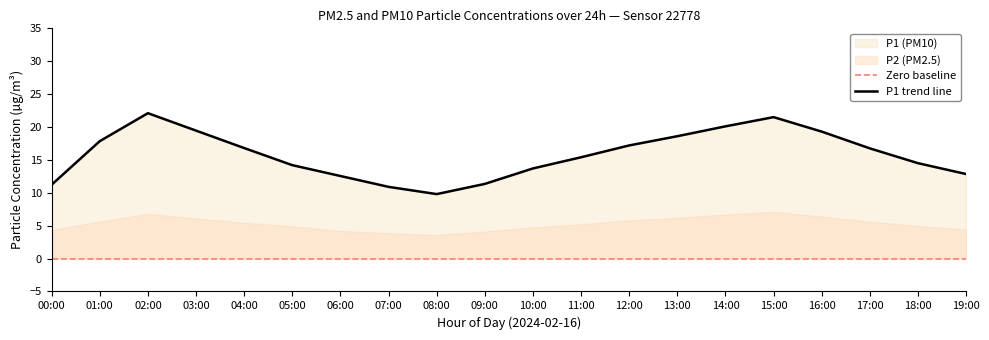

True or false: the data has more than 0 interior local peaks.

True